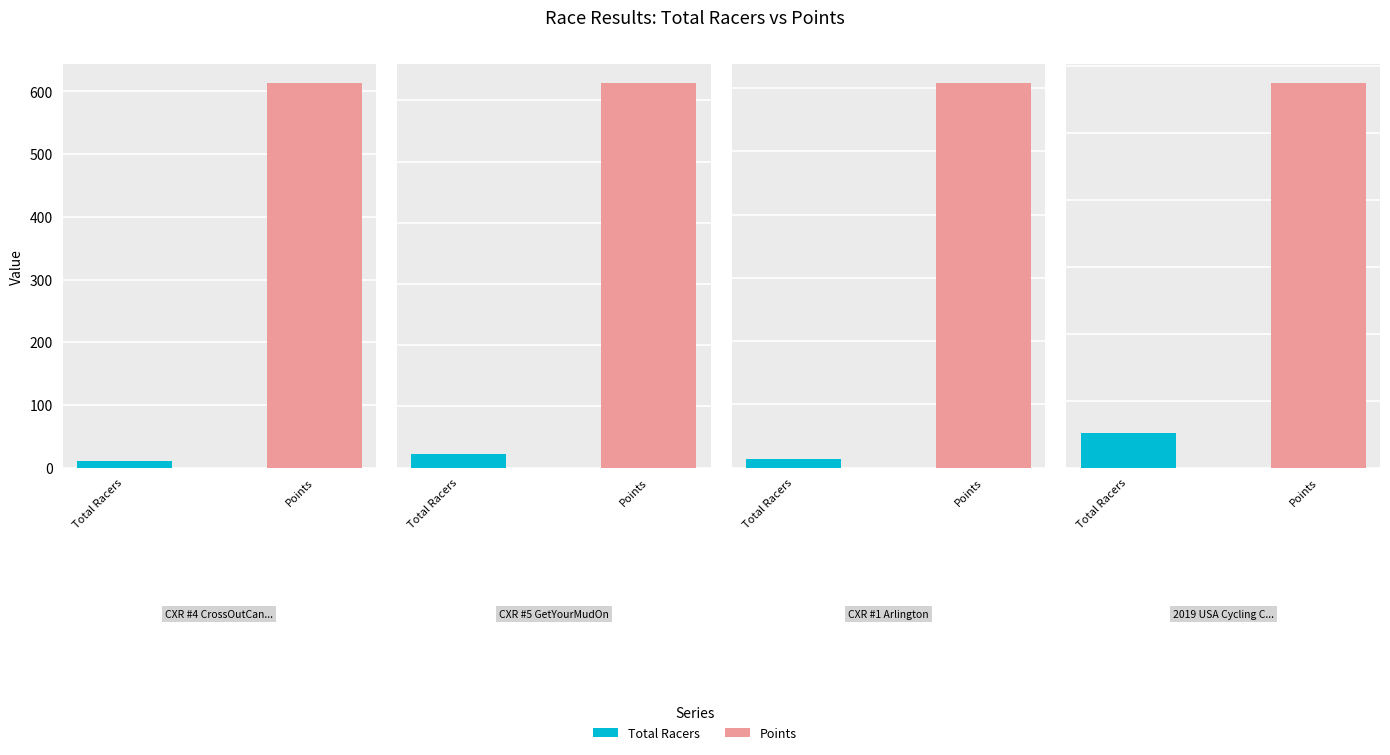

Reading left to right, extract all data points from this chart.

Total Racers: CXR #4 CrossOutCancer=10.0	CXR #5 GetYourMudOn=23.0	CXR #1 Arlington=13.0	2019 USA Cycling Cyclocross Nationals=52.0
Points: CXR #4 CrossOutCancer=612.7	CXR #5 GetYourMudOn=627.6	CXR #1 Arlington=607.5	2019 USA Cycling Cyclocross Nationals=574.5